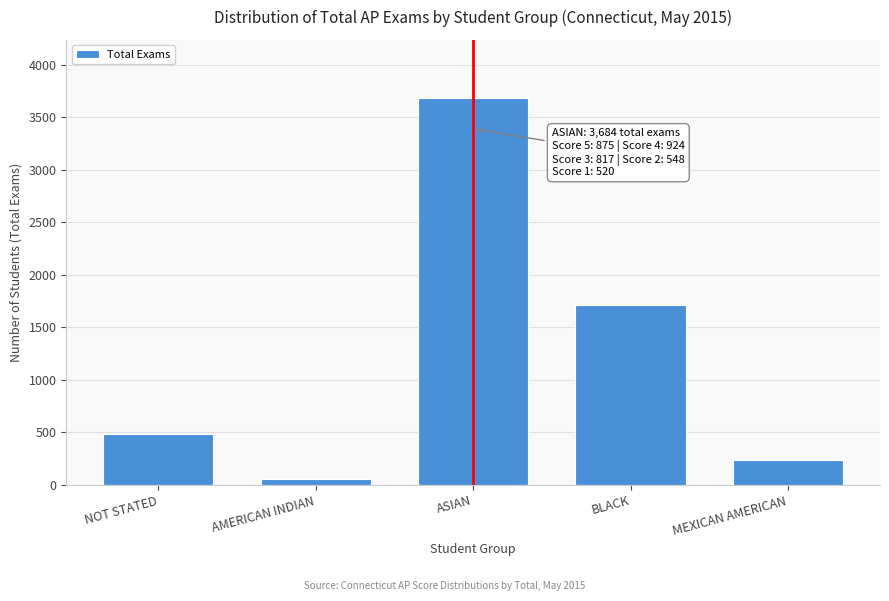

Reading right to left, extract all data points from this chart.

240	1713	3684	54	481